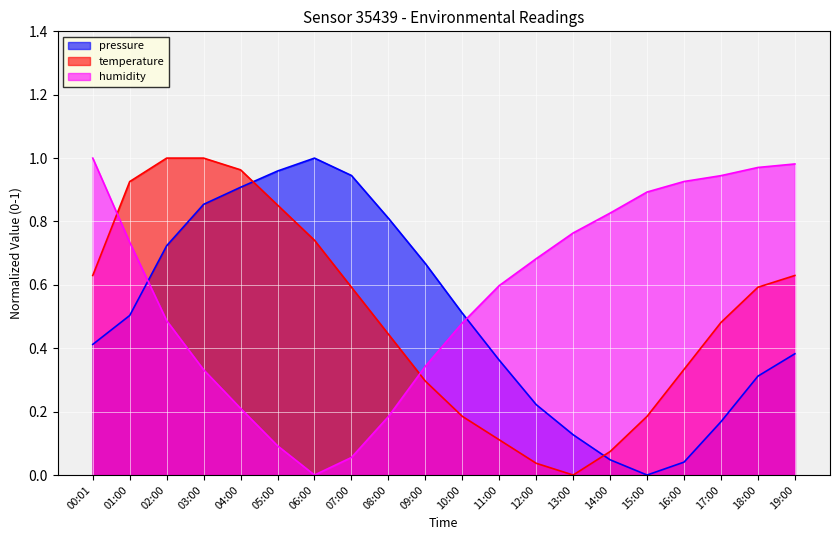

True or false: pressure and humidity cross at least once.

True